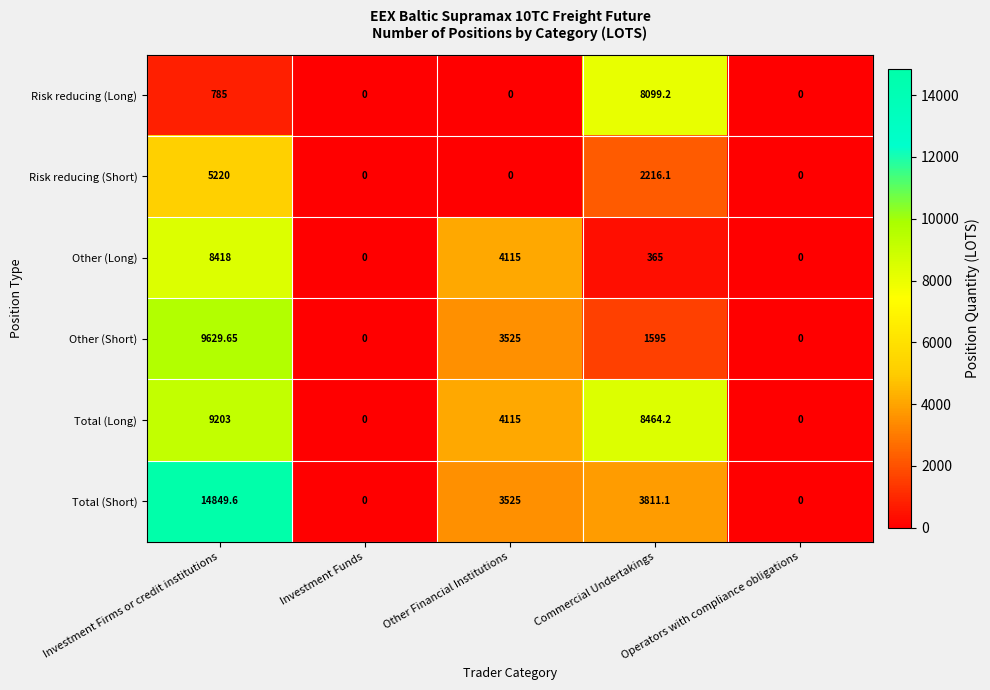

Which category has the highest value across all series?

Investment Firms or credit institutions